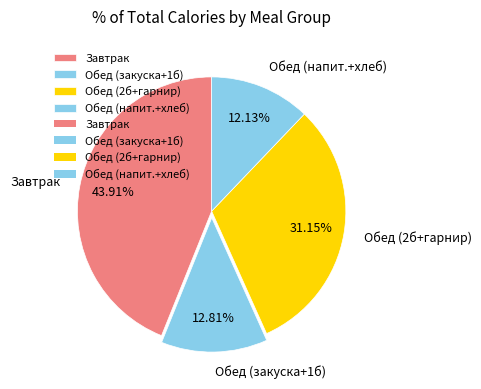

How many segments does this pie chart have?

4